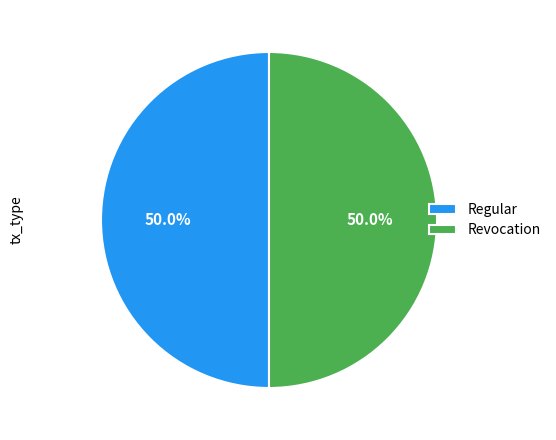

Approximately how many times larger is the value at Revocation compared to Regular?

1.0